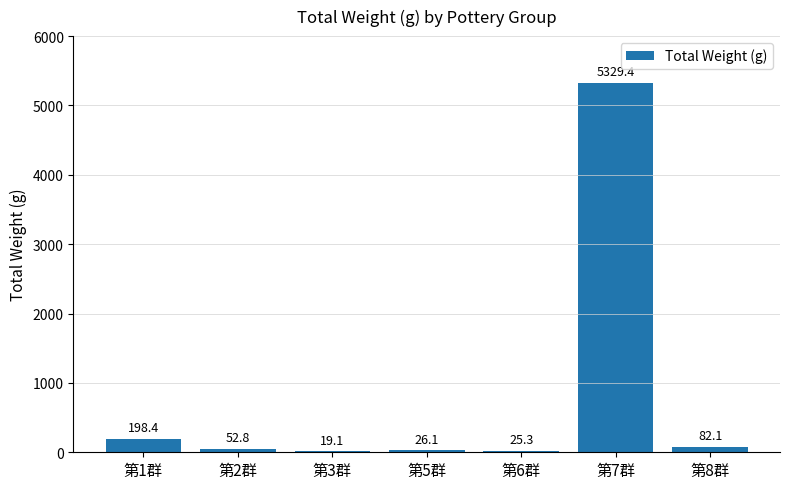

What is the difference between the maximum and minimum values?

5310.3